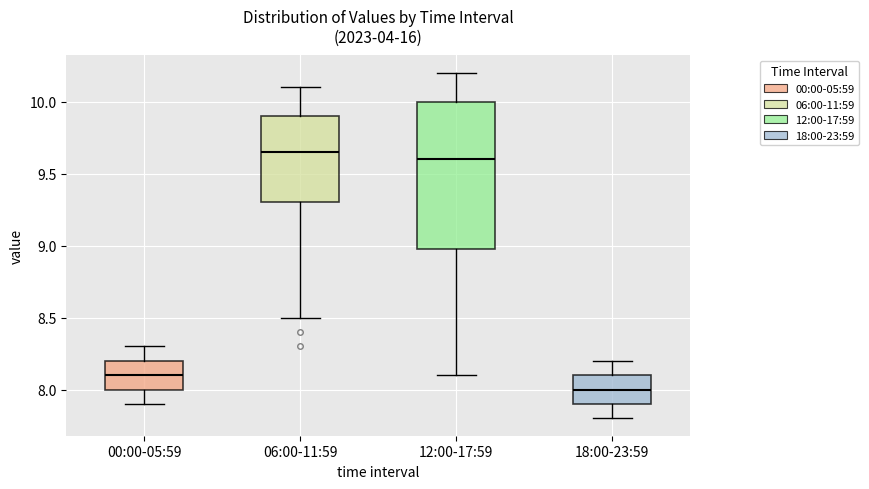

Where is the upper edge of the box for 18:00-23:59 on the y-axis? The values are not printed on the chart, so give them approximately, as read against the axis.

8.10